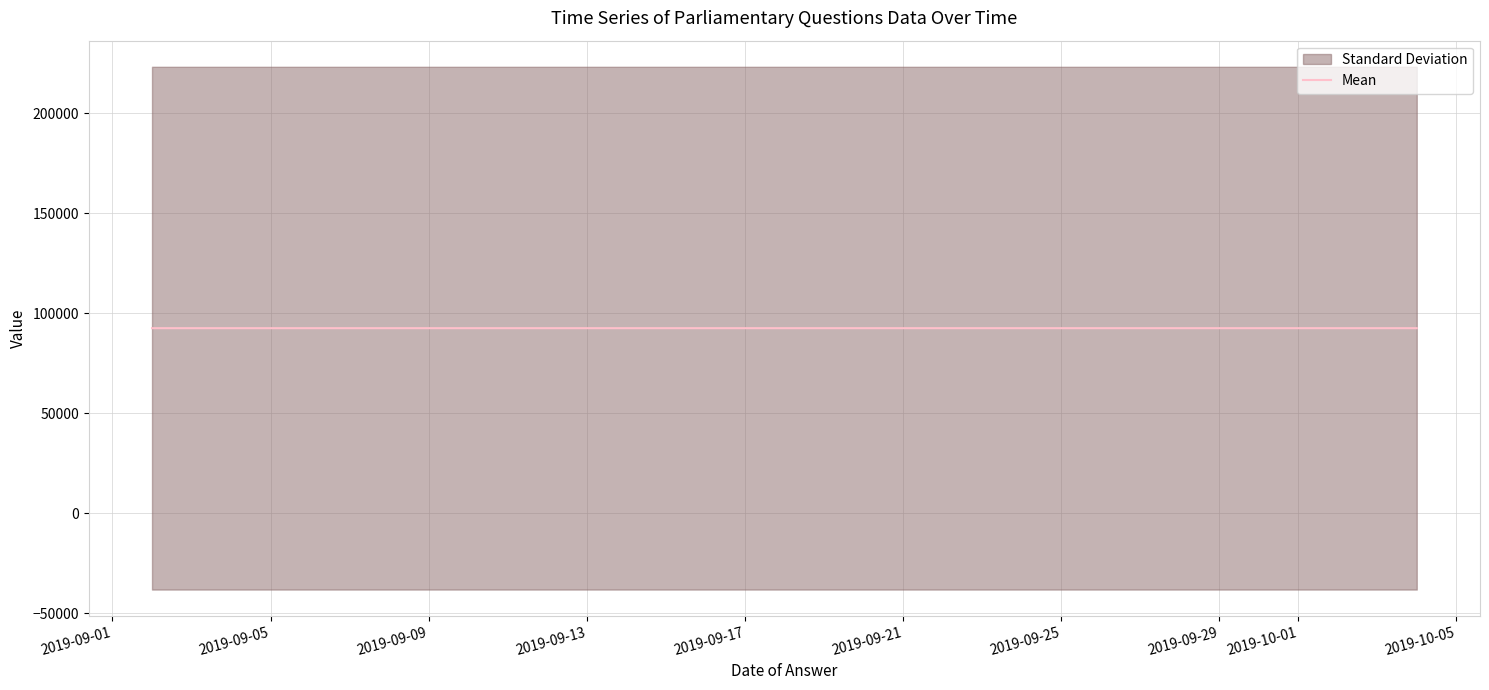

What is the maximum value for Mean?

92433.3